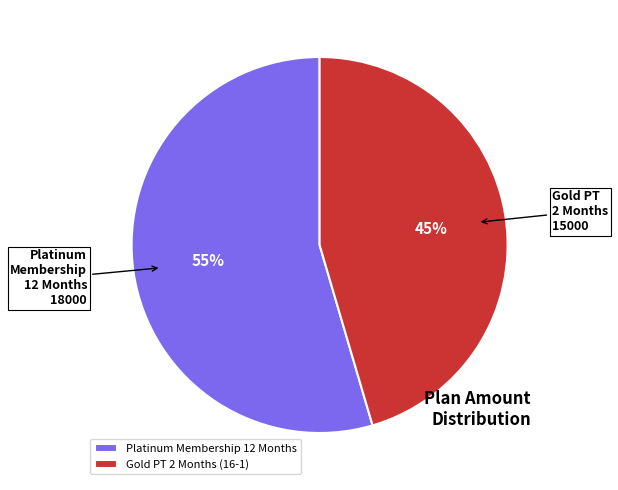

The Gold PT 2 Months (16-1) slice represents 51% of the pie. True or false?

False